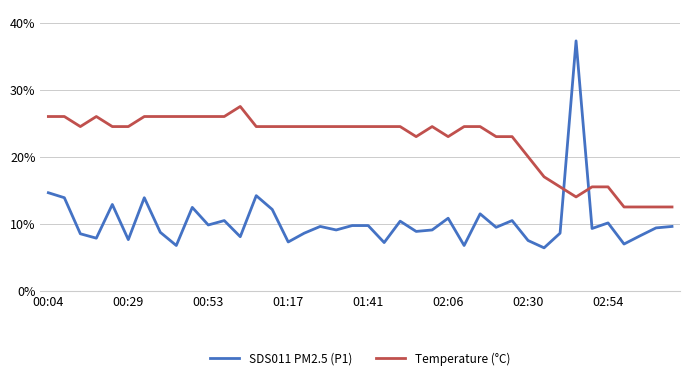

Which series ends up on top after the final intersection of Temperature (°C) and SDS011 PM2.5 (P1)?

Temperature (°C)